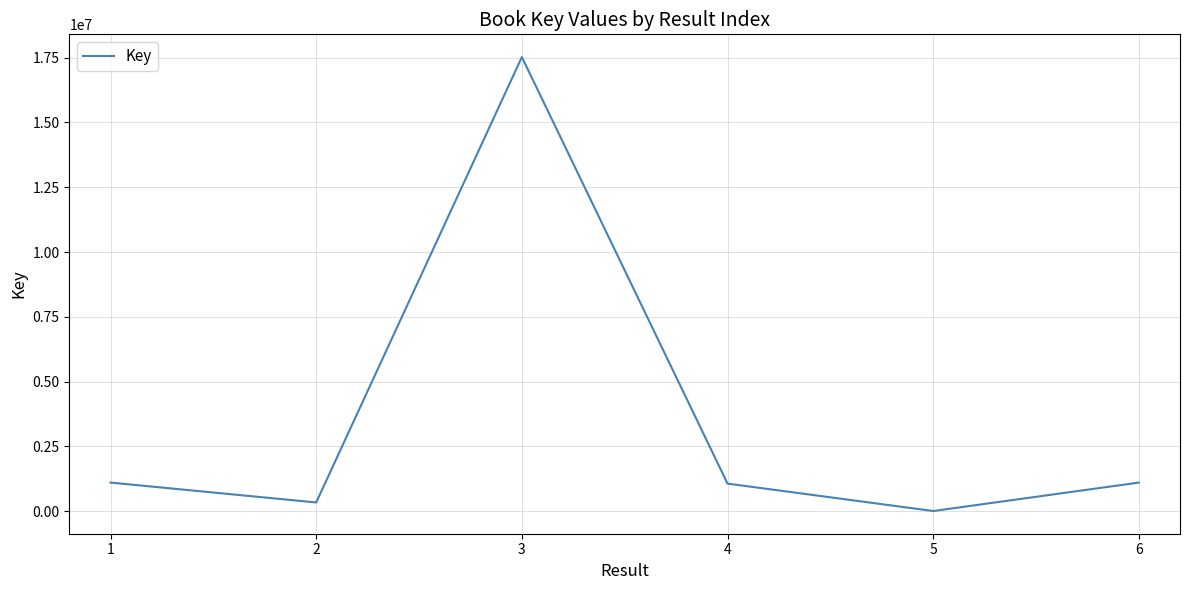

What is the ratio of the value at 3 to the value at 6?

15.9